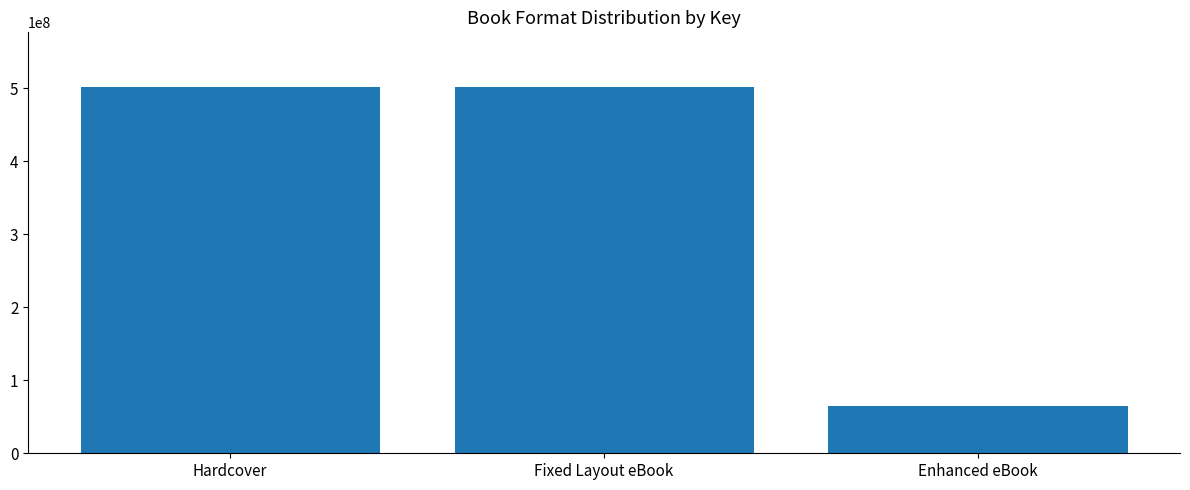

The value at Fixed Layout eBook is 126057887. True or false?

False